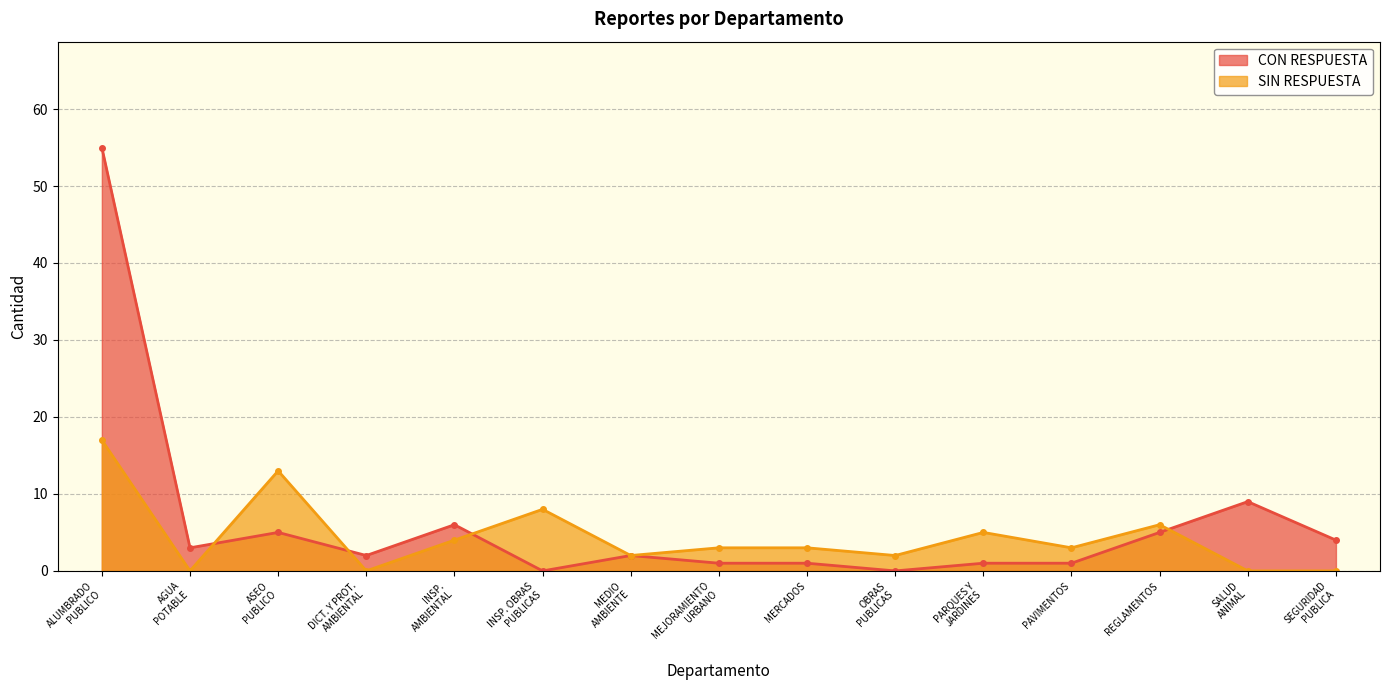

Between PARQUES Y JARDINES and ASEO PUBLICO, which is larger?

ASEO PUBLICO